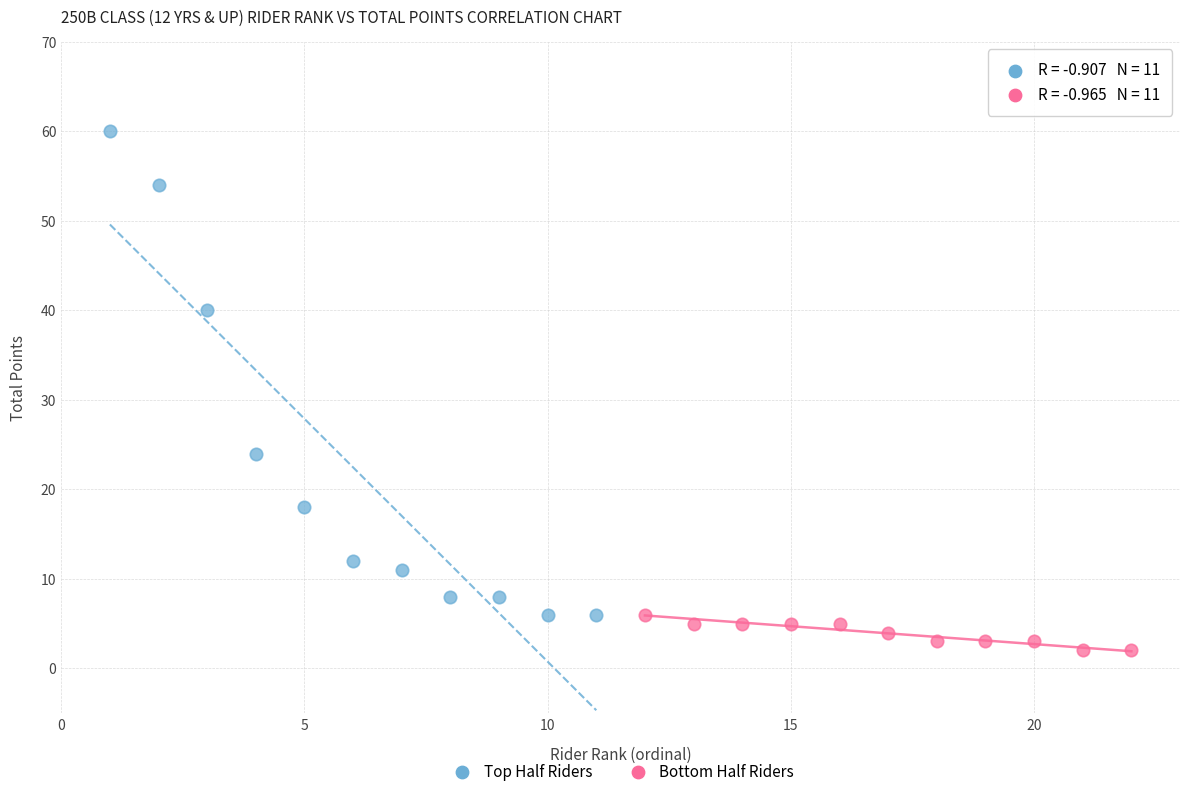

Which series reaches the maximum Y coordinate?

Top Half Riders